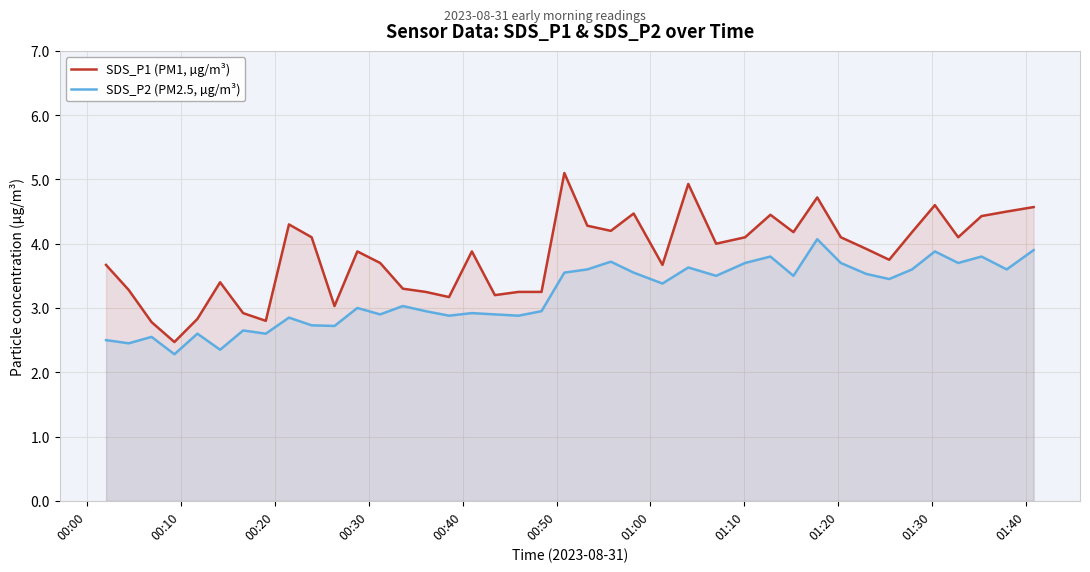

Which series has the widest spread of values?

SDS_P1 (PM1, µg/m³)